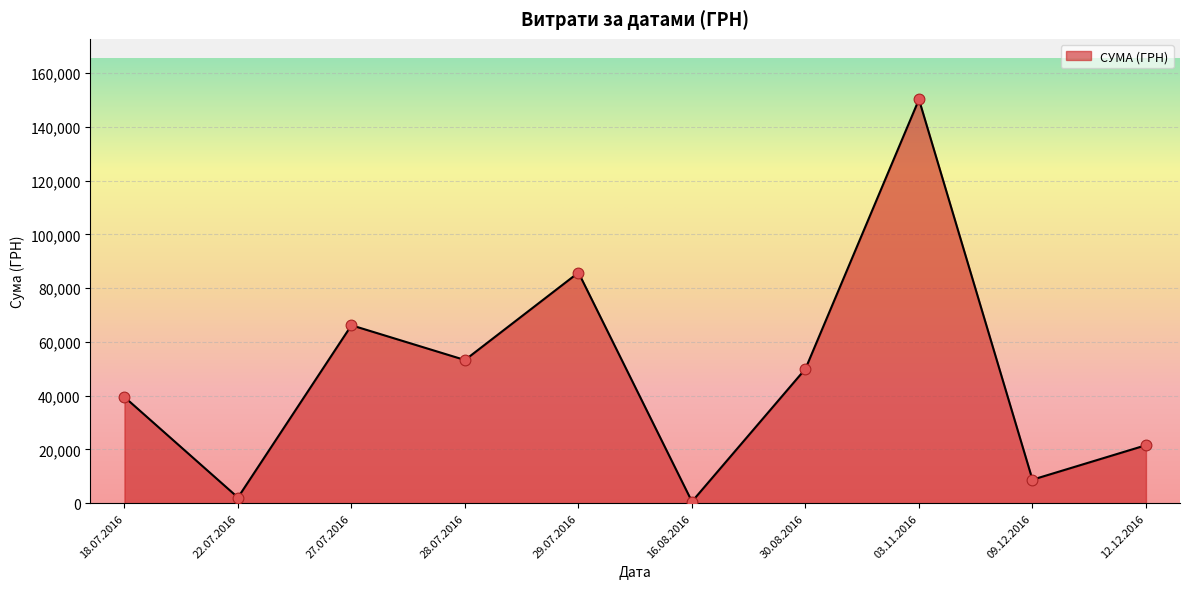

What is the change in value from 27.07.2016 to 29.07.2016?

+19601.2